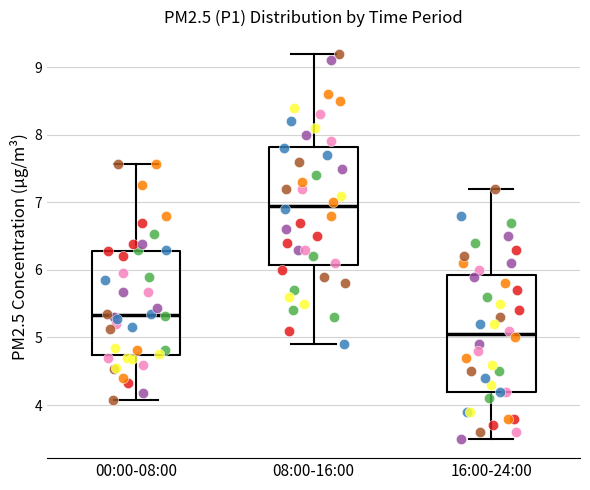

Reading left to right, read every box against the y-axis: the position of its median line, the range the box covers, and the ends of its whiskers. The values are not printed on the chart, so give them approximately, as read against the axis.

00:00-08:00: median 5.3, box 4.7 to 6.3, whiskers 4.1 to 7.6
08:00-16:00: median 7.0, box 6.1 to 7.8, whiskers 4.9 to 9.2
16:00-24:00: median 5.1, box 4.2 to 5.9, whiskers 3.5 to 7.2